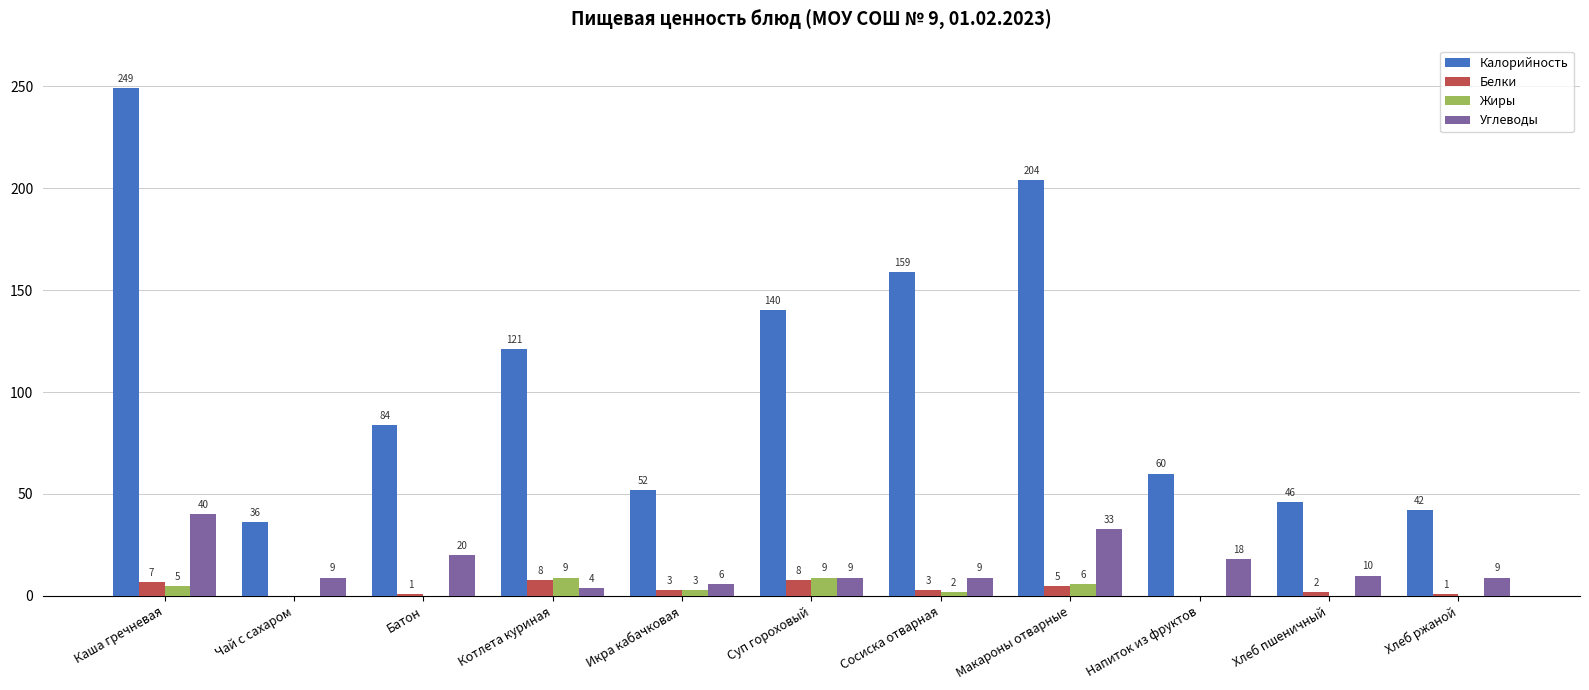

Where does the Калорийность series first go above 84?

Каша гречневая